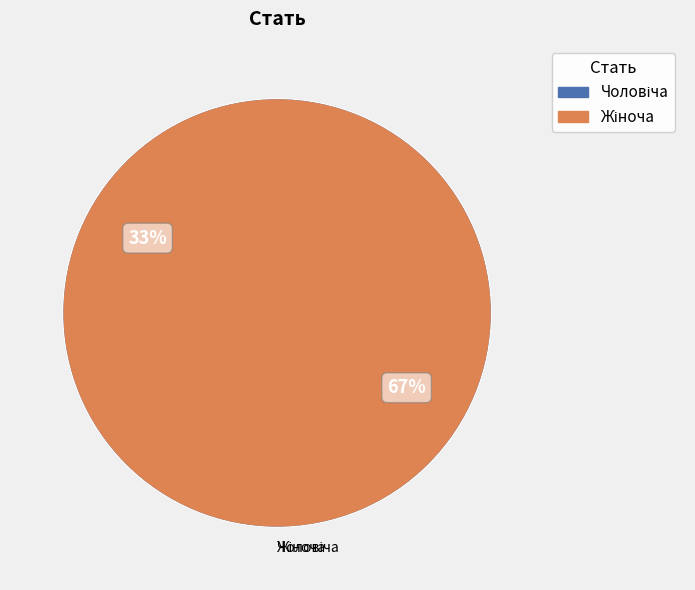

What is the largest slice in the pie chart?

Жіноча